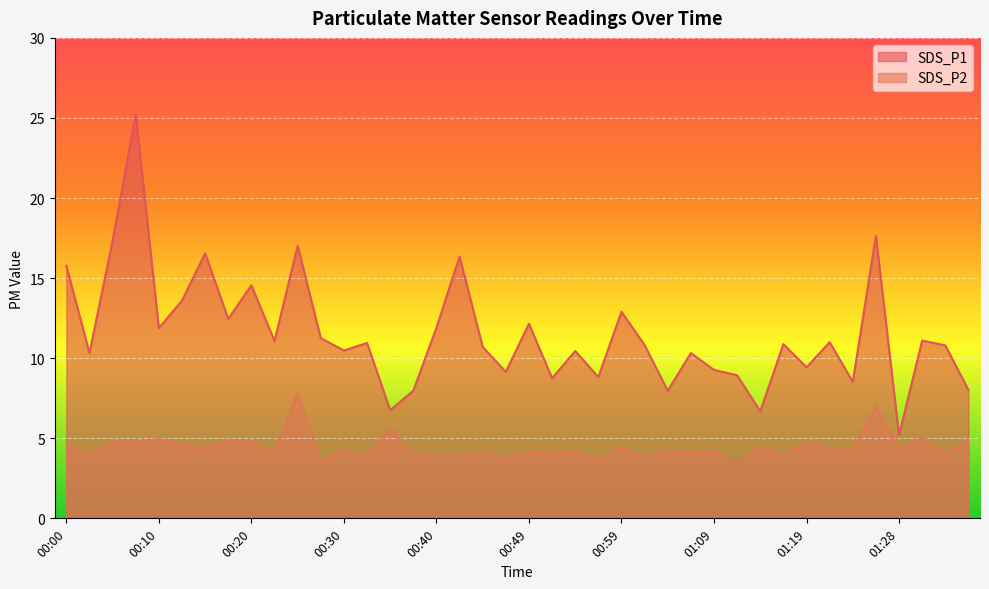

Read the SDS_P2 value at 01:01.

3.8